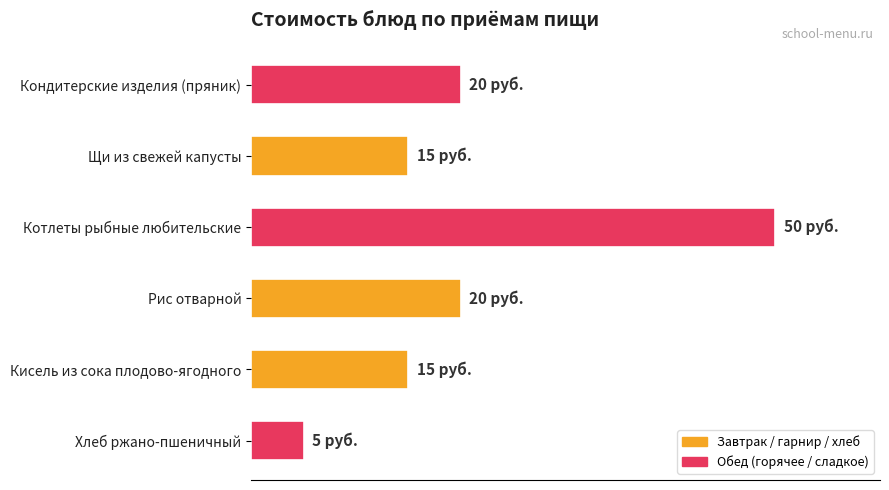

Are the bars horizontal?

Yes